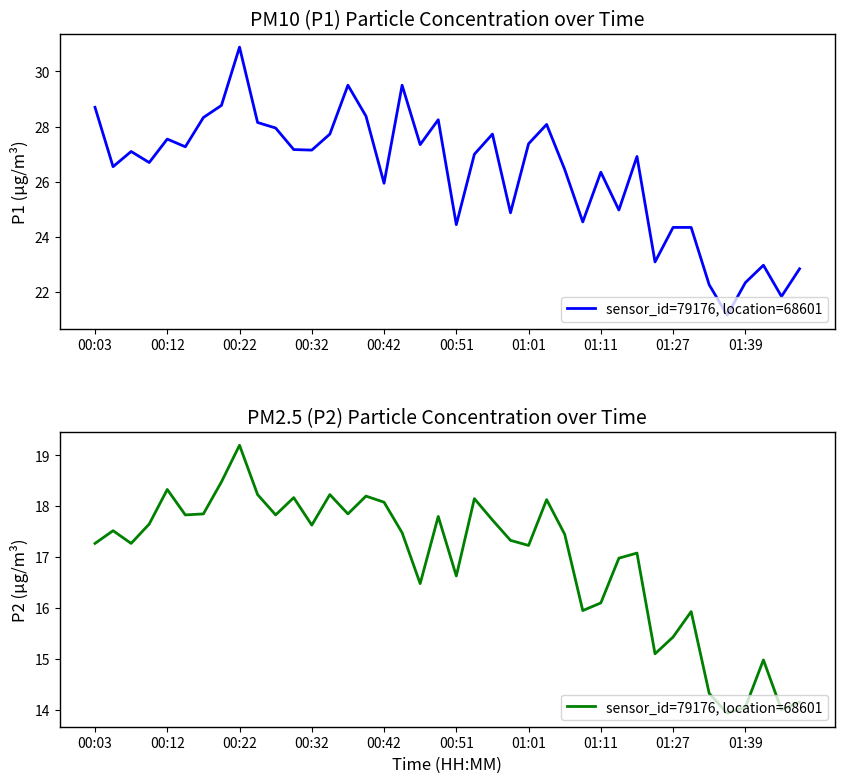

What is the maximum value shown in the chart?

19.2